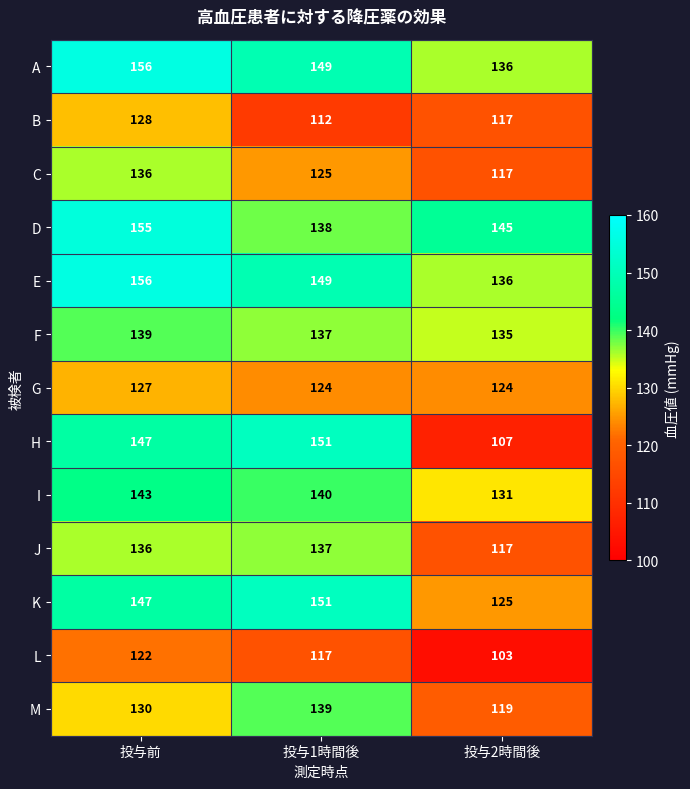

Is it true that G equals 127 at 投与前?

True